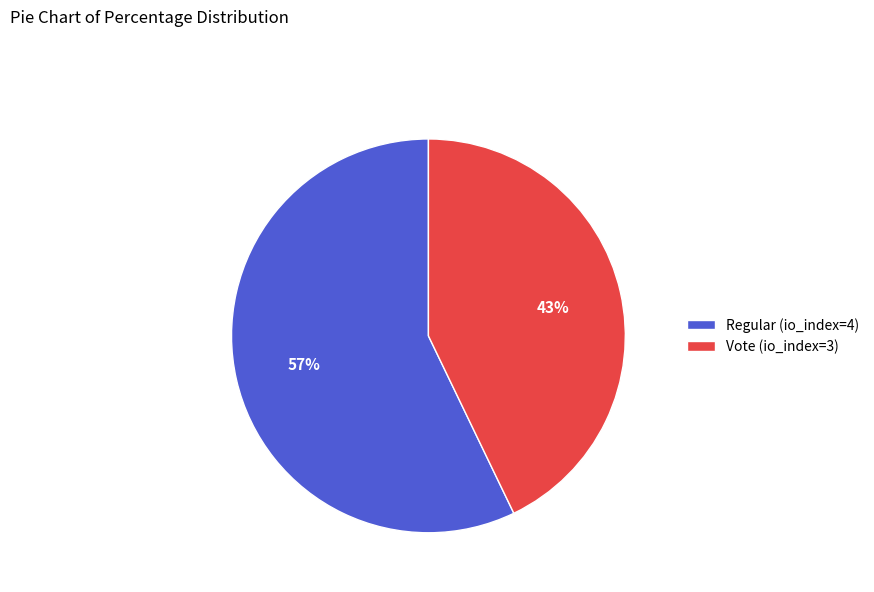

Which category accounts for the majority?

Regular (io_index=4)